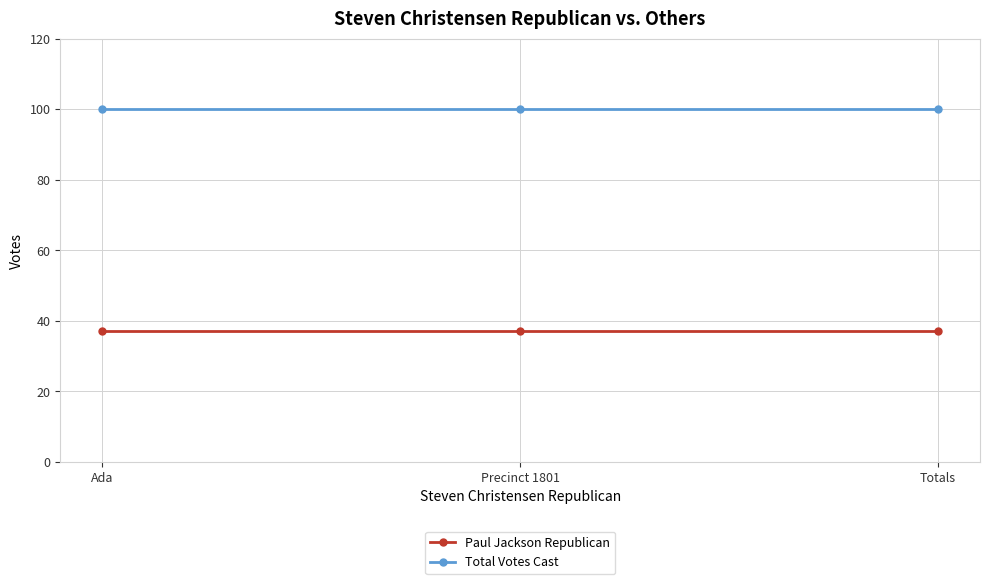

What is the spread (max minus min) of values at Ada?

63